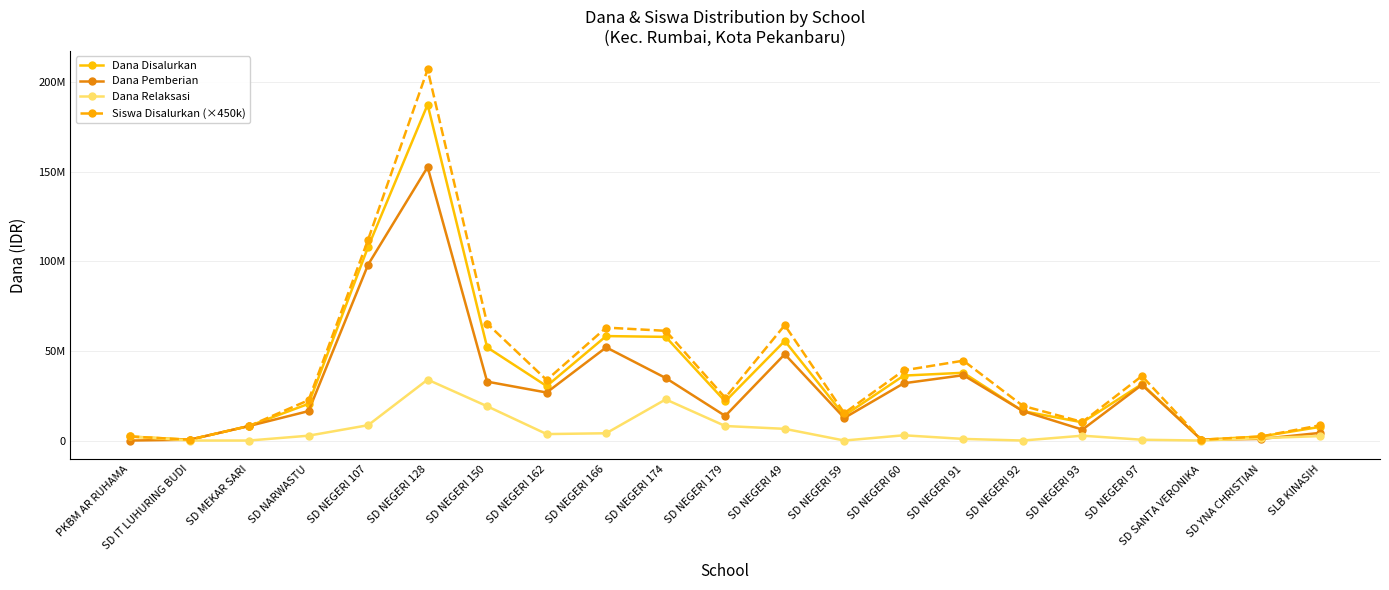

What position from the right is SD MEKAR SARI?

19